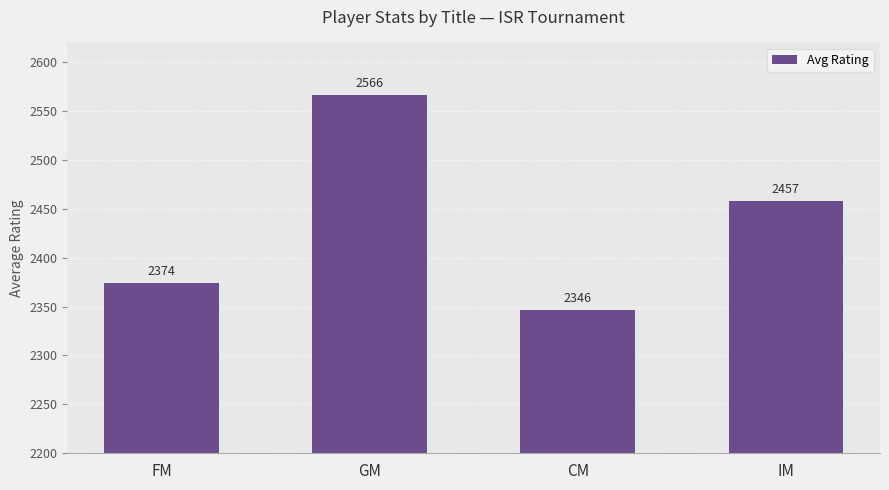

How many data points are above 2457?

2